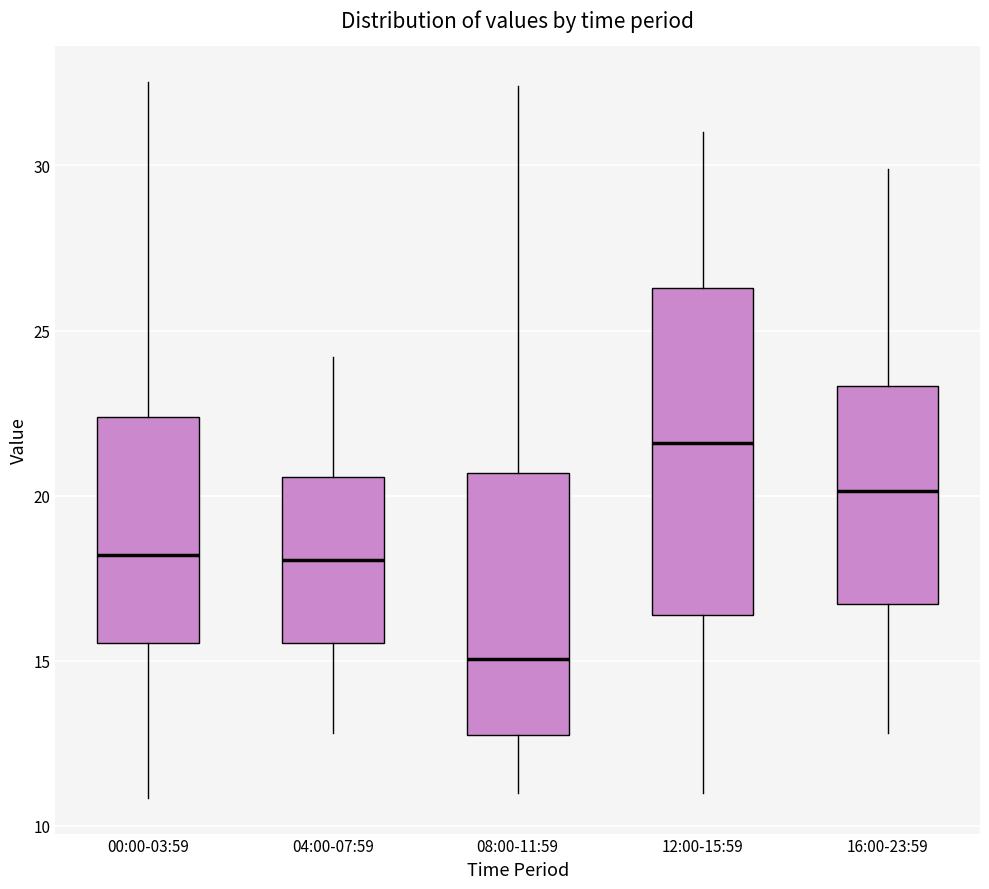

Which box is the tallest, from its lower edge to its upper edge?

12:00-15:59